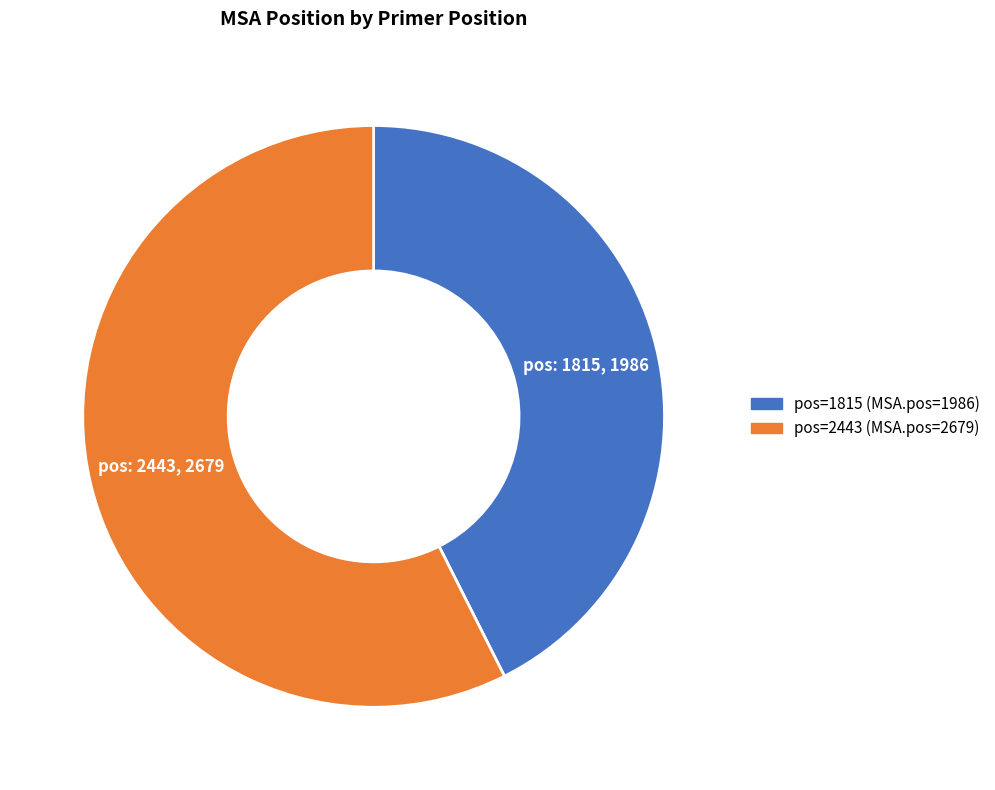

Is there a majority slice in this chart?

Yes